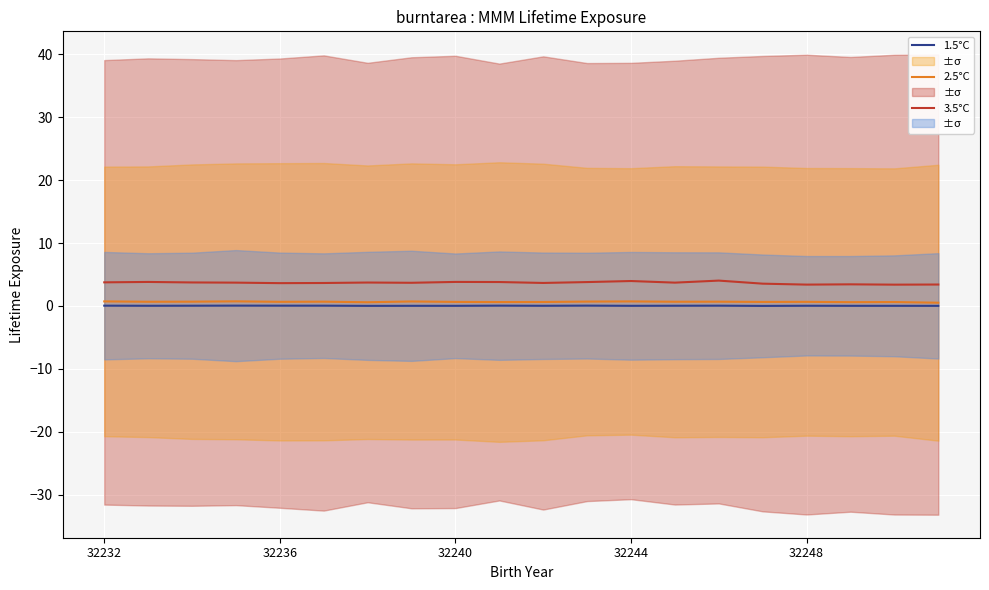

True or false: 3.5°C and 2.5°C intersect in this chart.

False